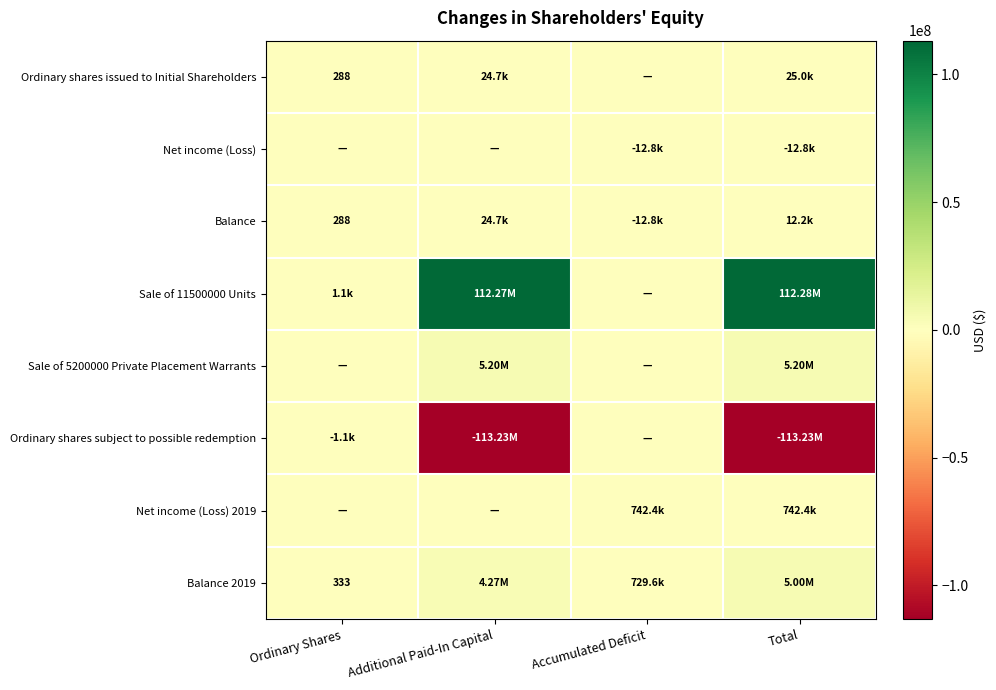

Where does the Sale of 11500000 Units series first go above 112273853?

Total